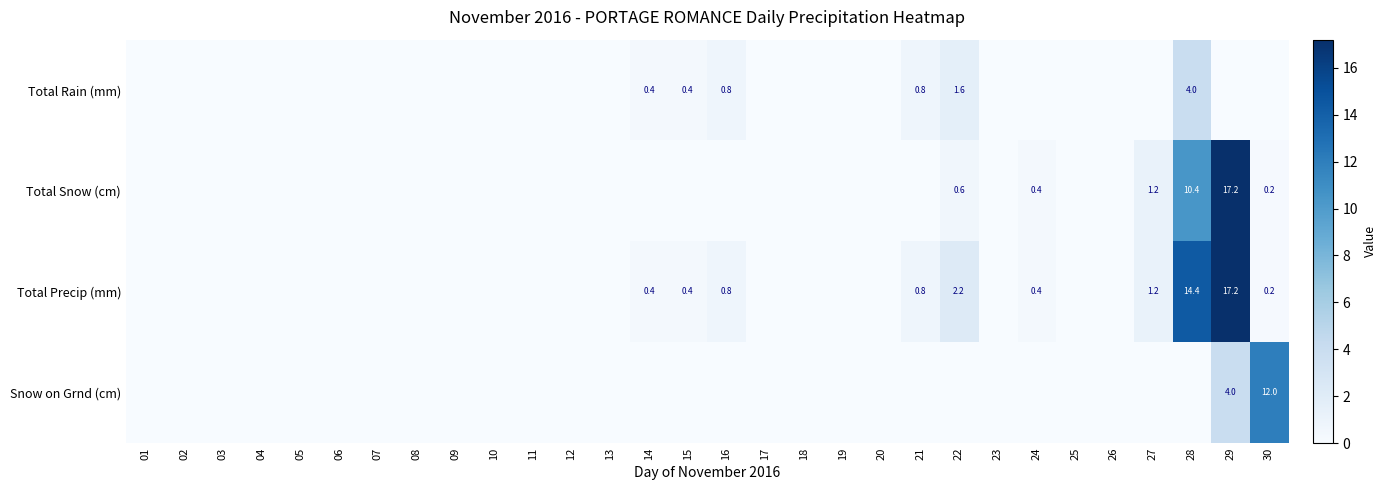

True or false: Total Rain (mm) has a value of 2.7 at 29.

False